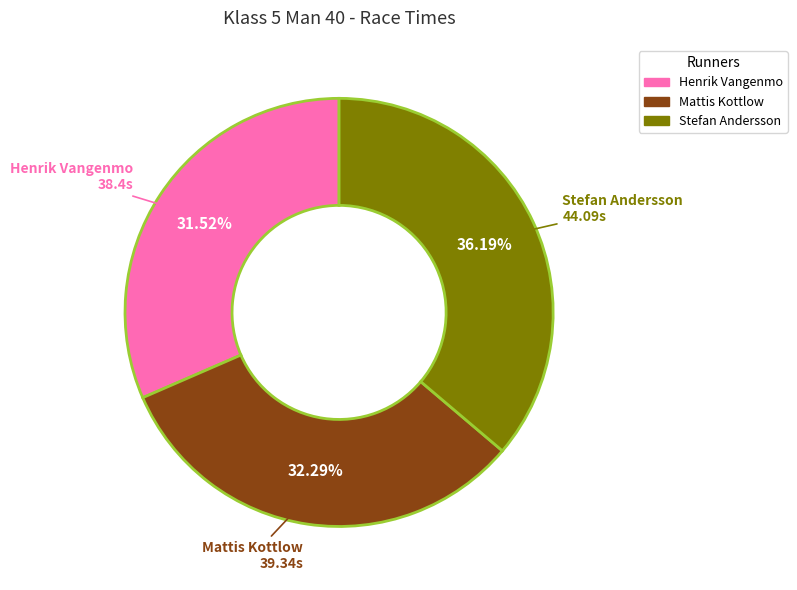

What portion of the pie excludes Mattis Kottlow?

67.7%